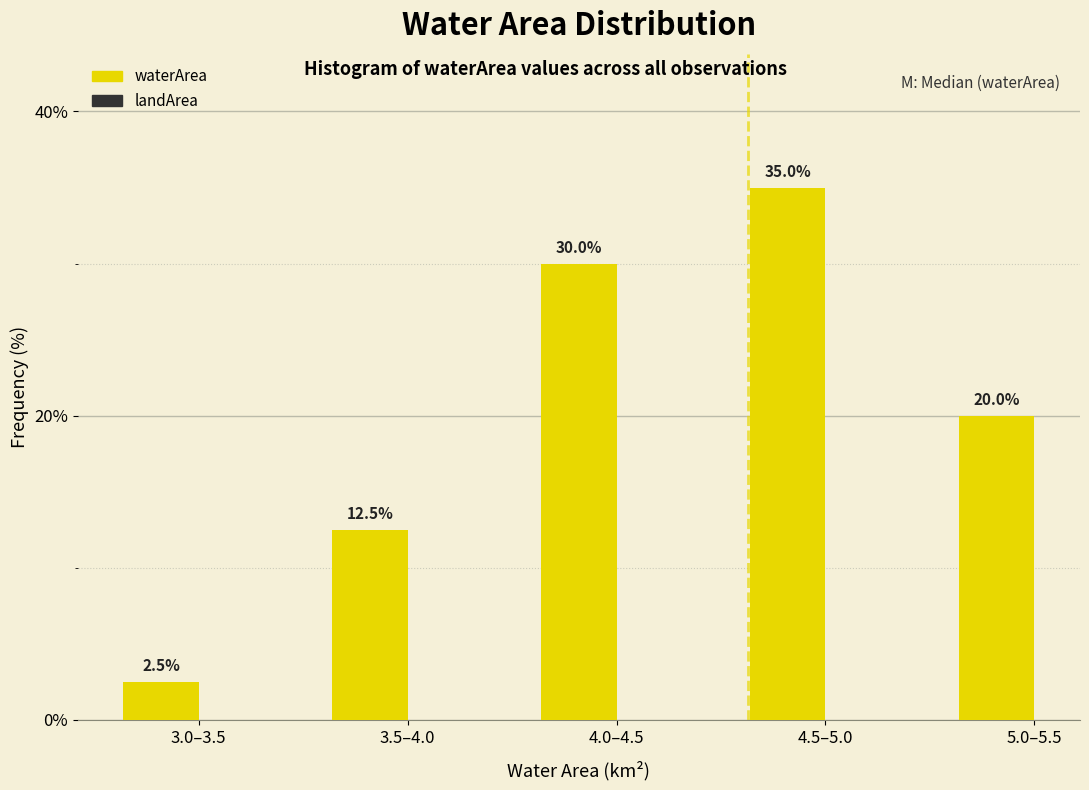

Reading right to left, transcribe all the data shown in this chart.

20.0	35.0	30.0	12.5	2.5